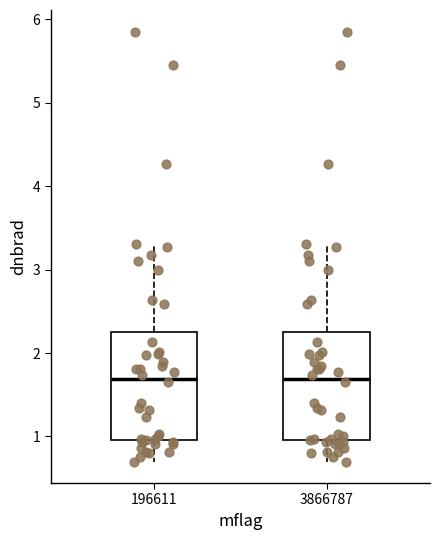

Reading left to right, transcribe this box plot: for each box, give where its median line is, the range the box spans, and where its two whiskers end, as read against the y-axis. The values are not printed on the chart, so give them approximately, as read against the axis.

196611: median 1.7, box 1.0 to 2.3, whiskers 0.7 to 3.3
3866787: median 1.7, box 1.0 to 2.3, whiskers 0.7 to 3.3